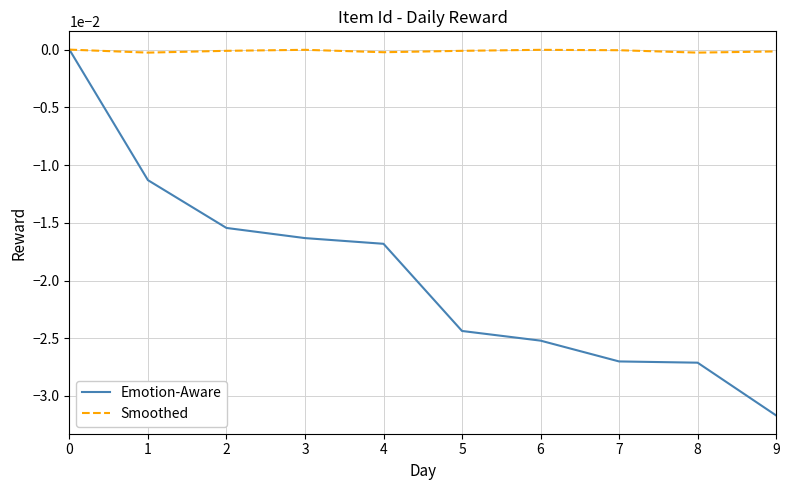

Count the Emotion-Aware values in the range 0 to 1.

1